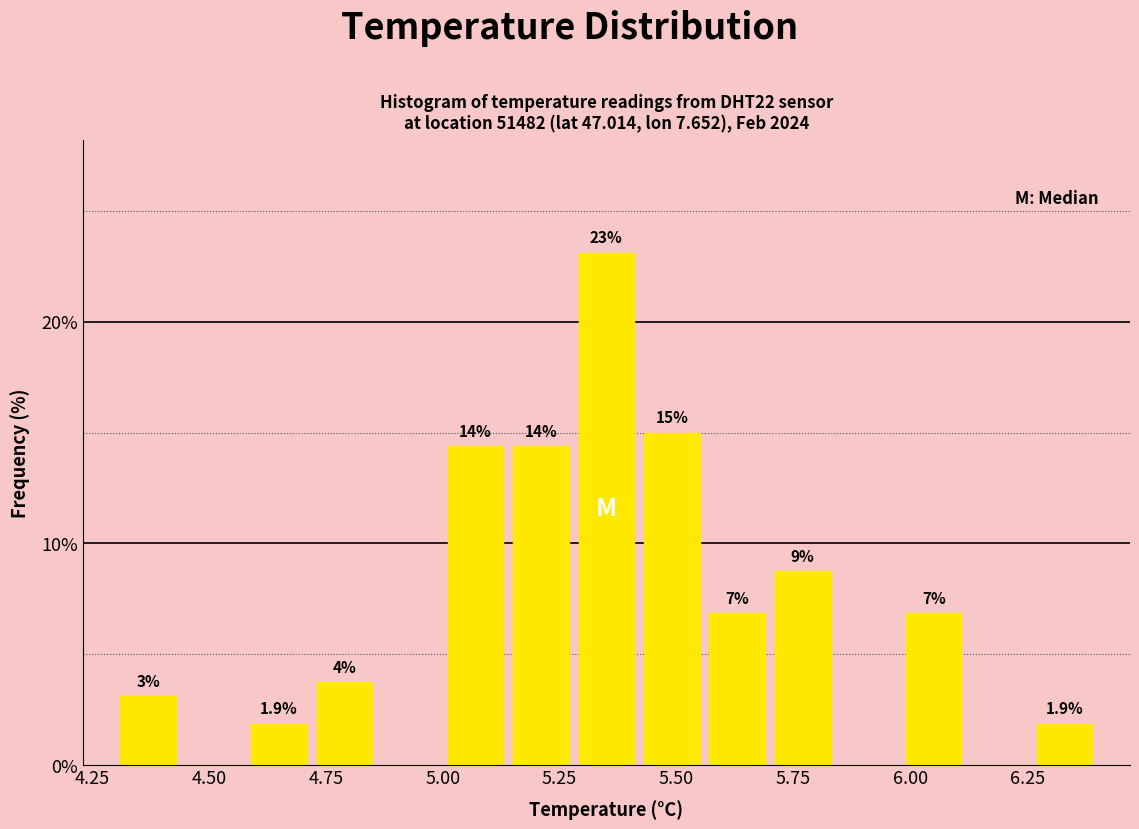

Around what value on the x-axis is the tallest bar? Give the approximate position of its centre, as read against the axis.

5.35